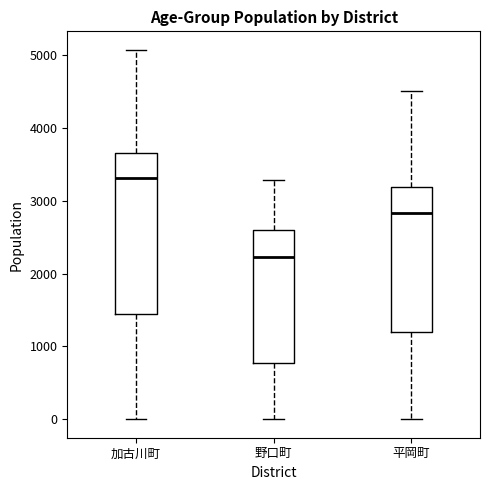

Reading left to right, read every box against the y-axis: the position of its median line, the range the box covers, and the ends of its whiskers. The values are not printed on the chart, so give them approximately, as read against the axis.

加古川町: median 3300, box 1400 to 3700, whiskers 0 to 5100
野口町: median 2200, box 800 to 2600, whiskers 0 to 3300
平岡町: median 2800, box 1200 to 3200, whiskers 0 to 4500